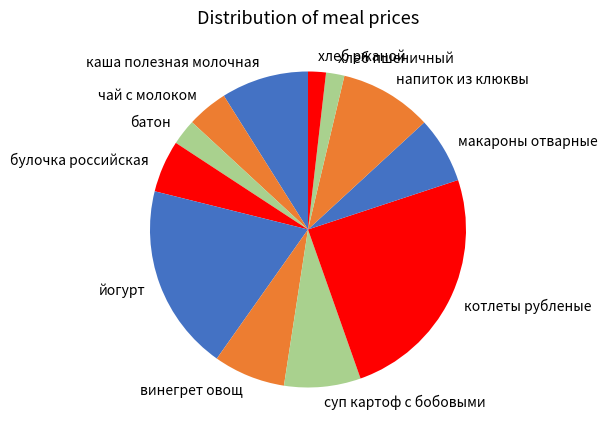

Do хлеб ржаной and суп картоф с бобовыми together represent more than half of the pie?

No